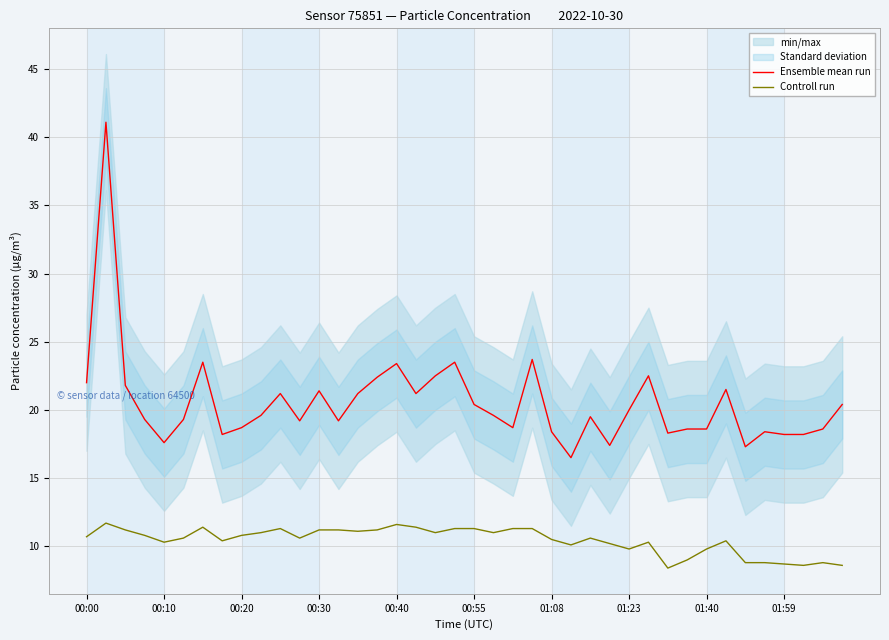

How many lines are shown in the chart?

2